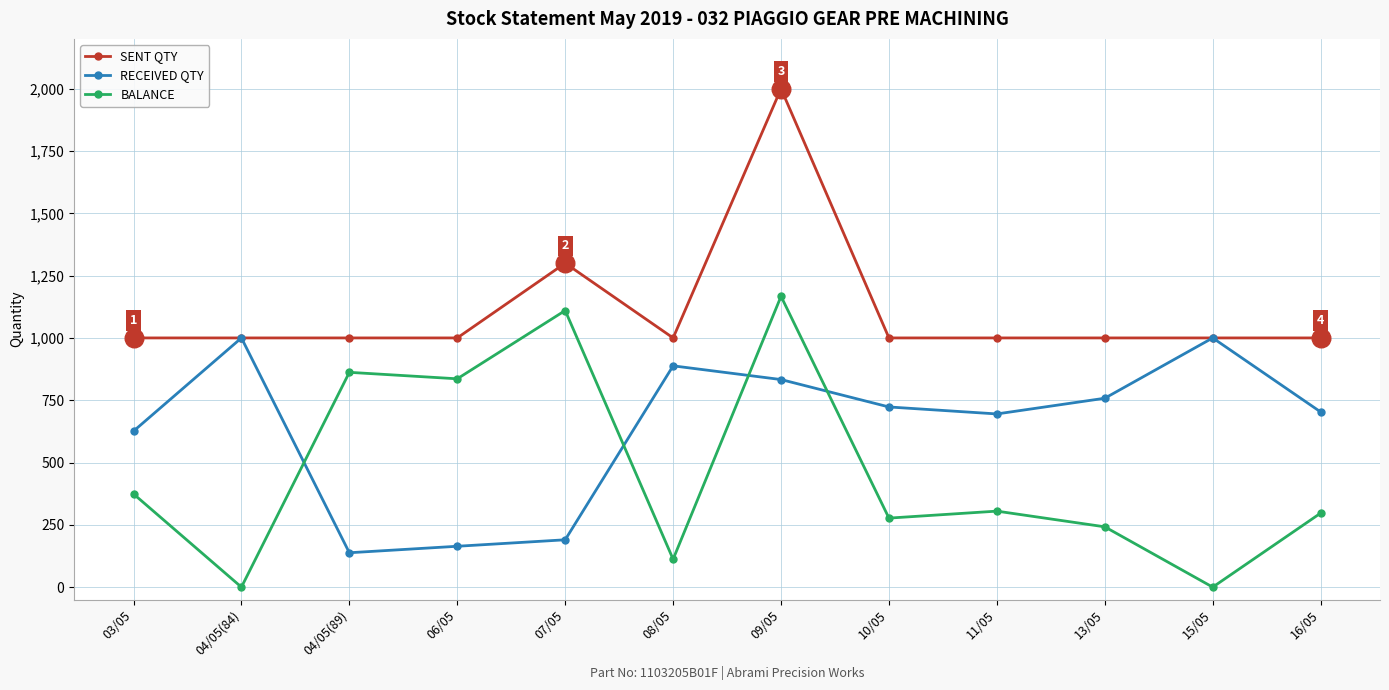

Which series changed the most between 09/05 and 15/05?

BALANCE